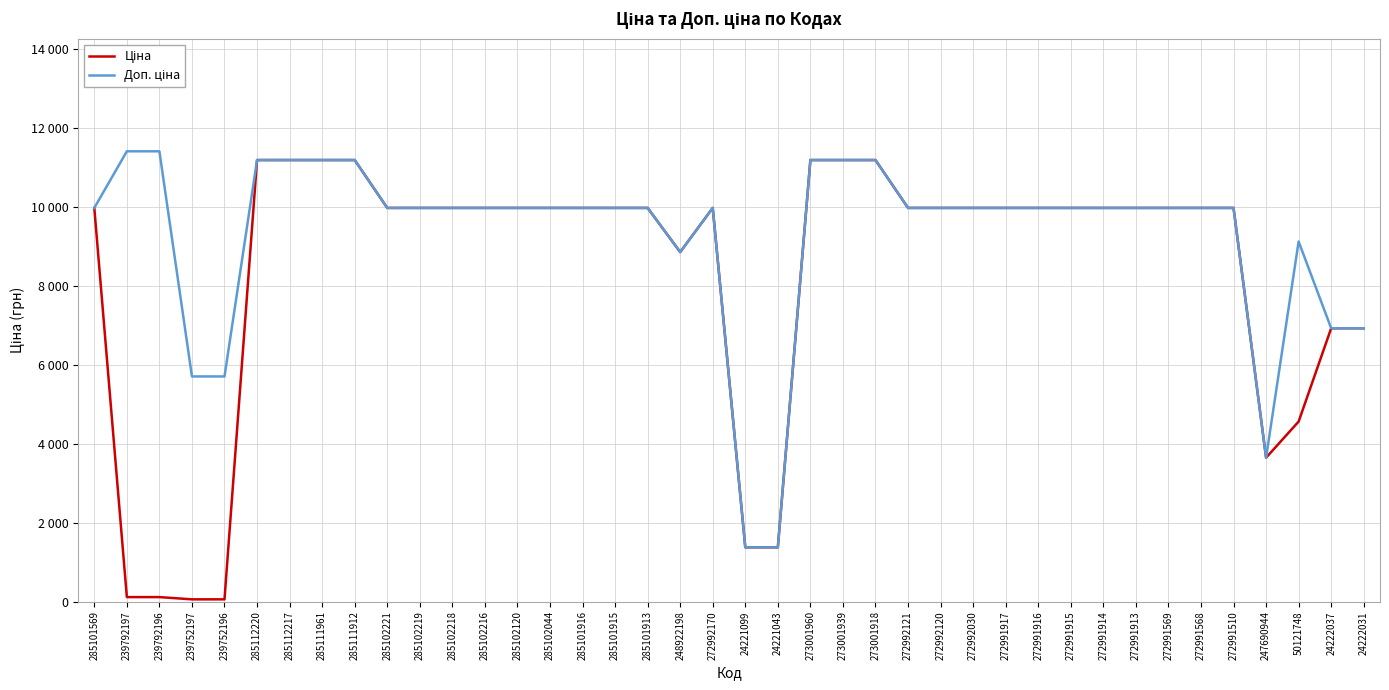

Does the chart have visible grid lines?

Yes